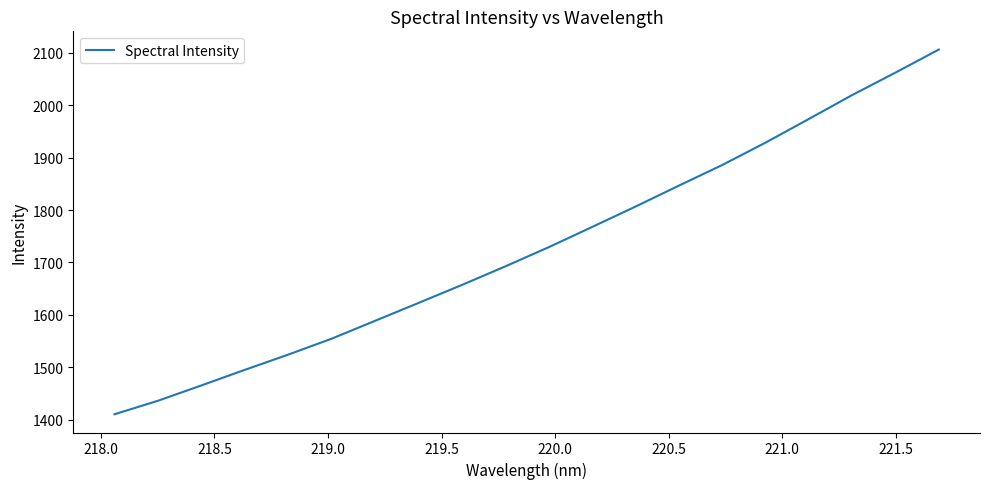

What is the smallest value displayed?

1410.7